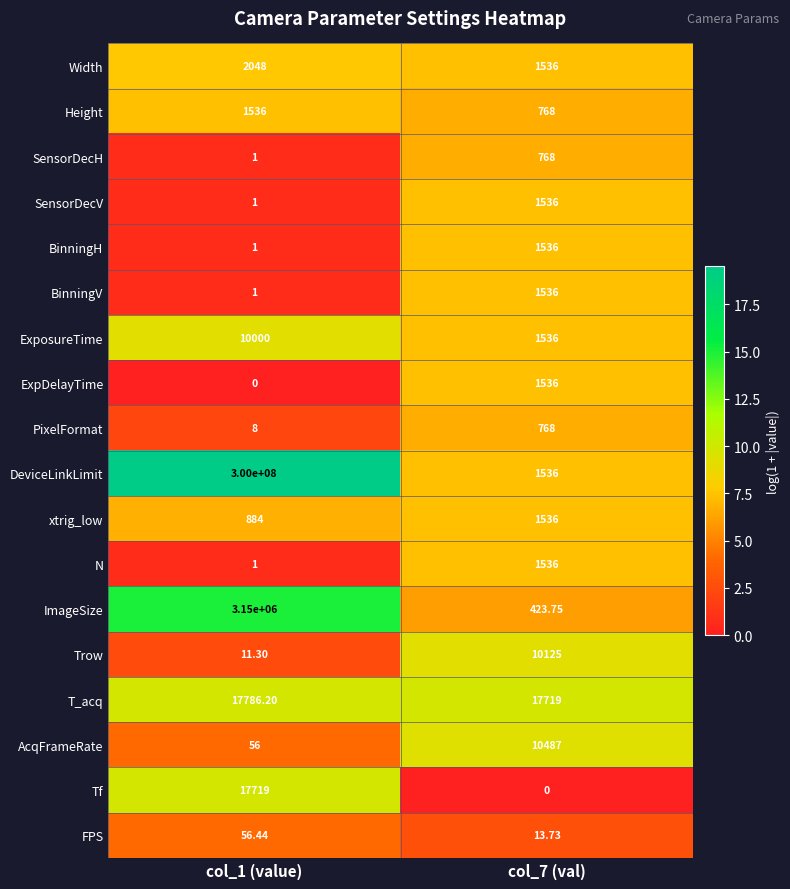

How many values in the DeviceLinkLimit series are below 300000000?

1